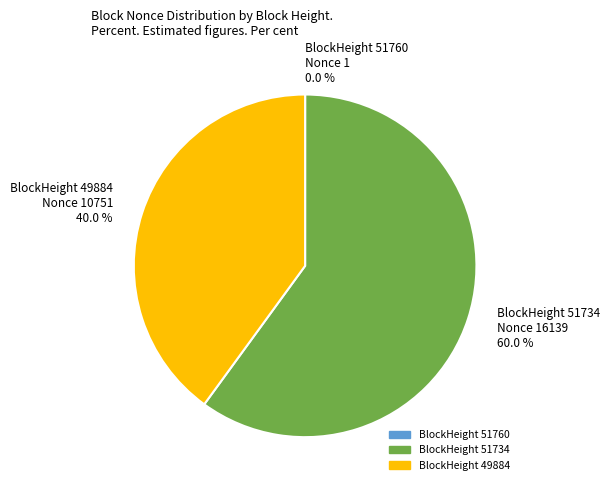

Combined, what portion of the pie is BlockHeight 51734 Nonce 16139 60.0 % and BlockHeight 49884 Nonce 10751 40.0 %?

100.0%